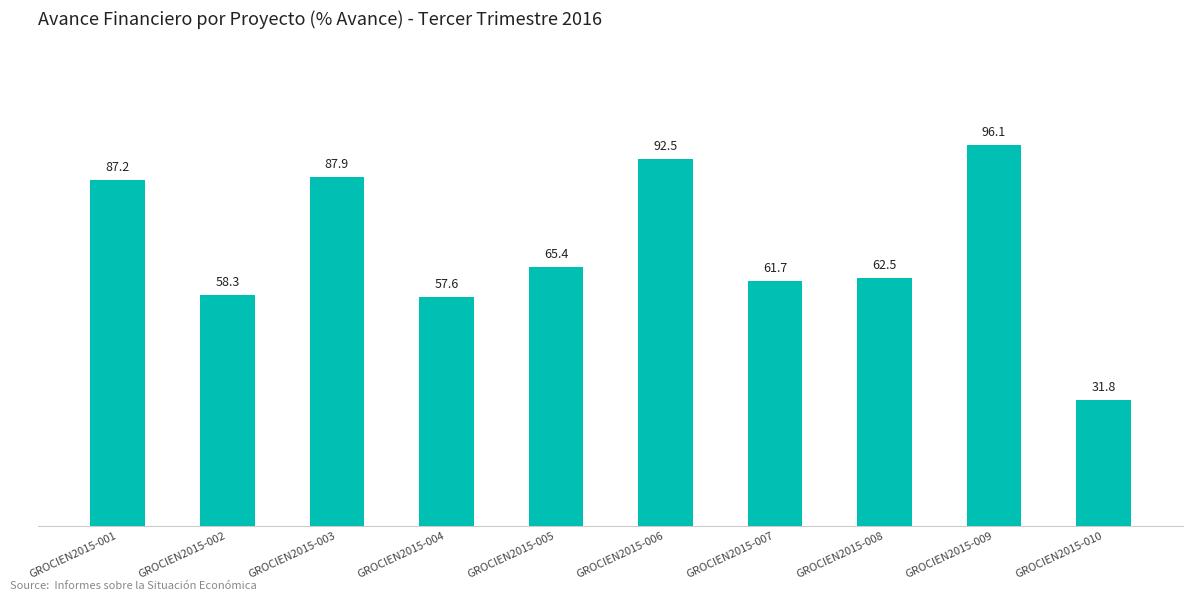

How many bars are there in total?

10